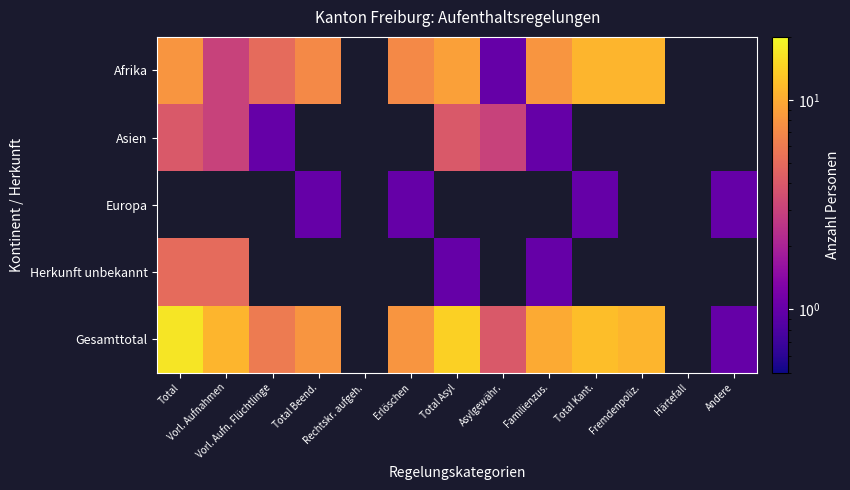

The value of Herkunft unbekannt at Familienzus. is 1.0. True or false?

True